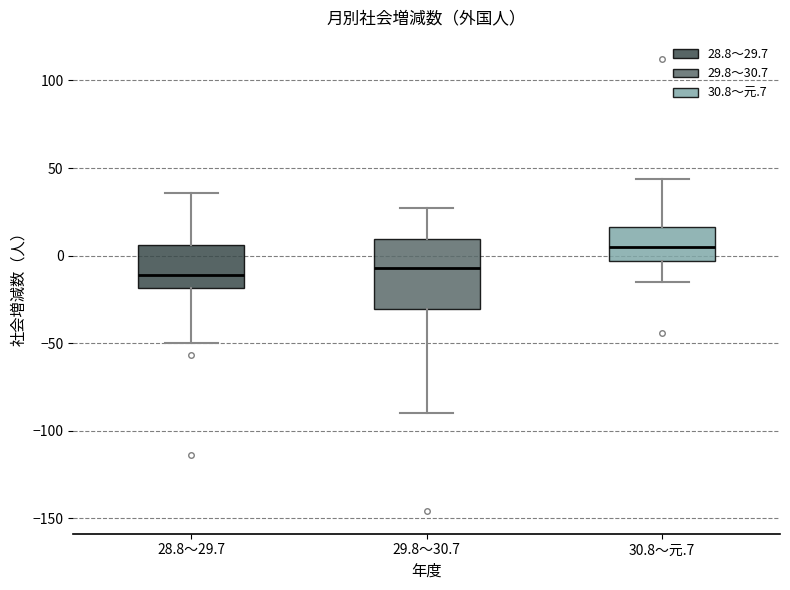

Comparing the boxes themselves (not the whiskers), which one is the tallest?

29.8～30.7